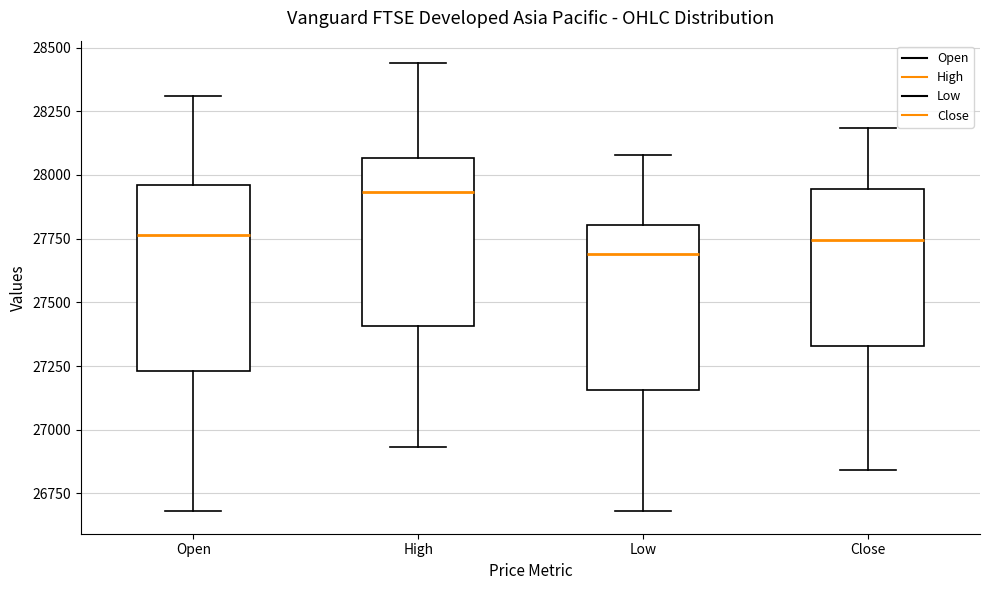

Where does the median line of the box for Low sit on the y-axis? The values are not printed on the chart, so give them approximately, as read against the axis.

27700